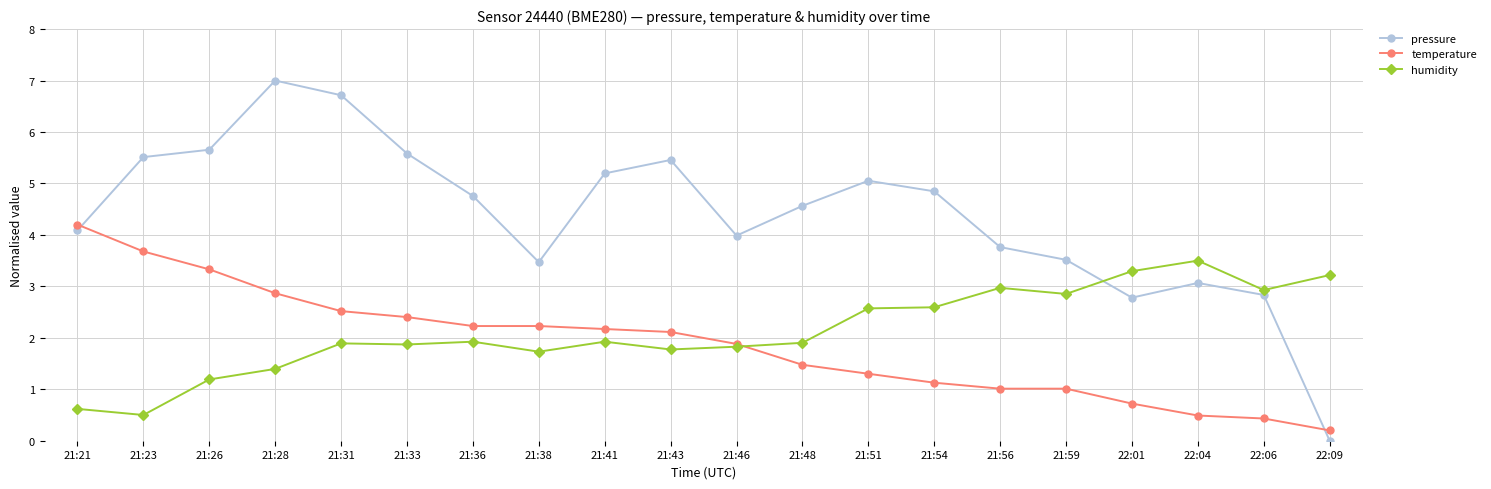

Which label corresponds to the largest value in the chart?

21:28